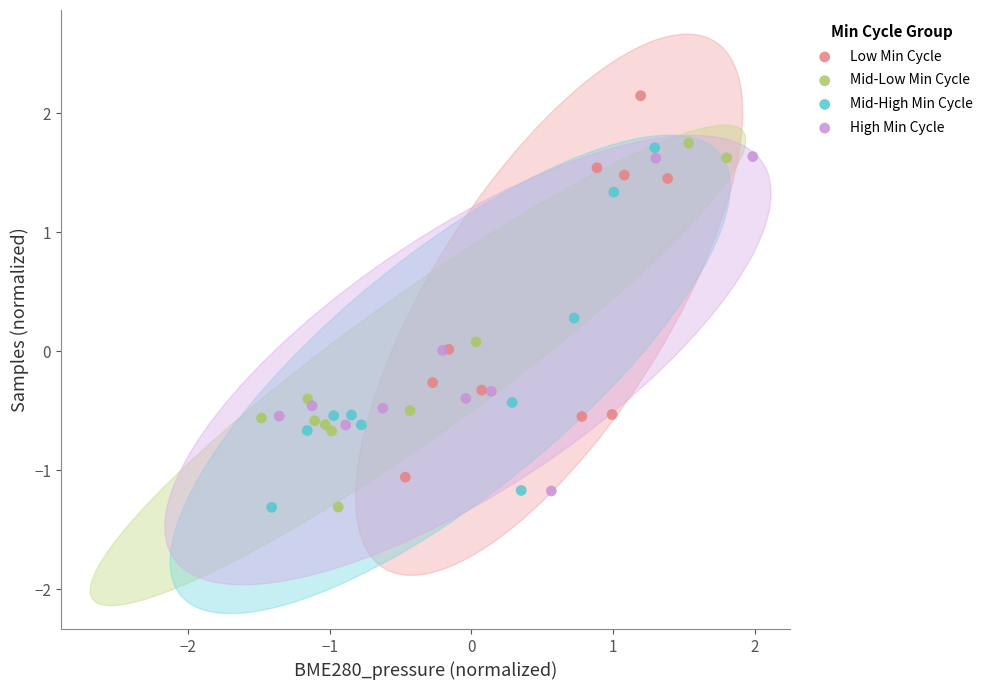

Which series reaches the maximum Y coordinate?

Low Min Cycle